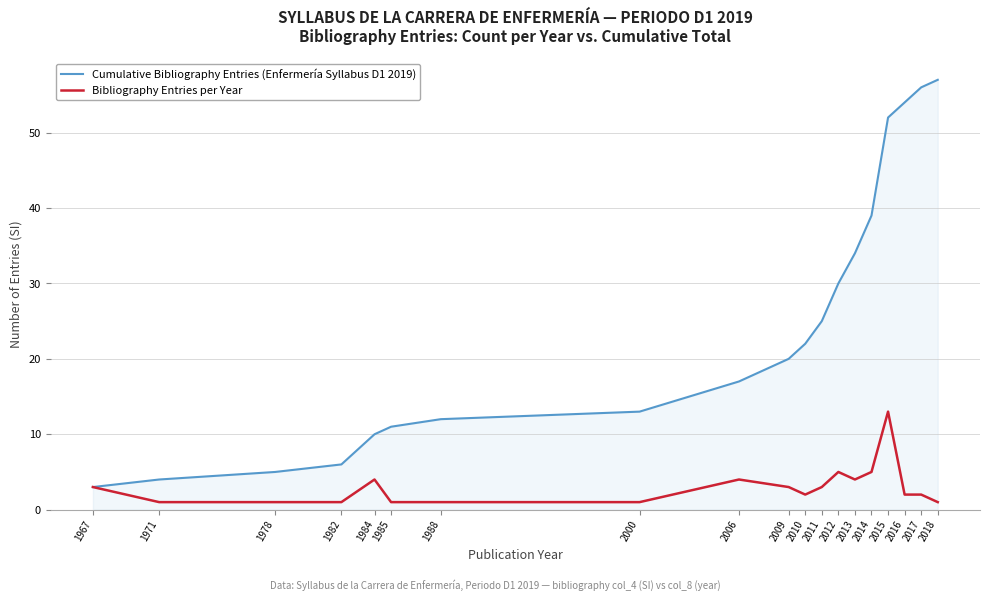

What is the greatest value displayed?

57